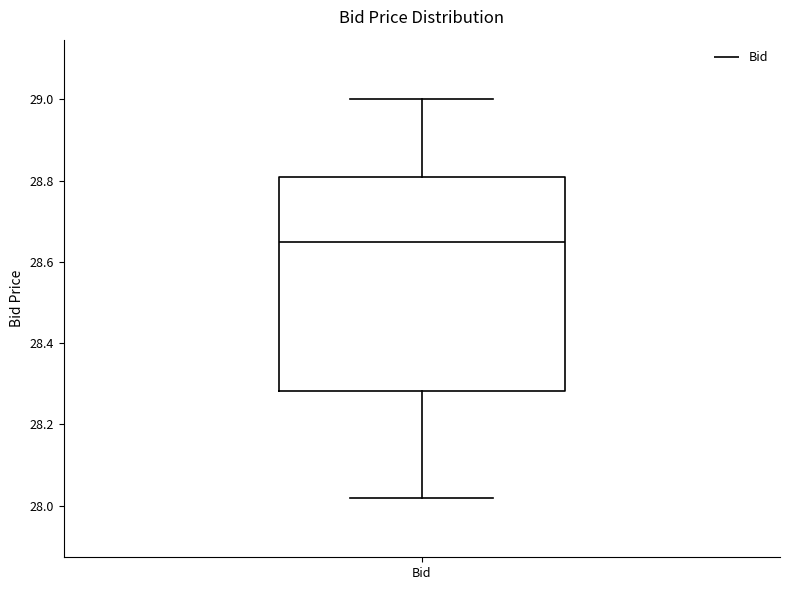

Transcribe this box plot: give where the median line is, the range the box spans, and where the two whiskers end, as read against the y-axis. The values are not printed on the chart, so give them approximately, as read against the axis.

median 28.66, box 28.28 to 28.82, whiskers 28.02 to 29.00